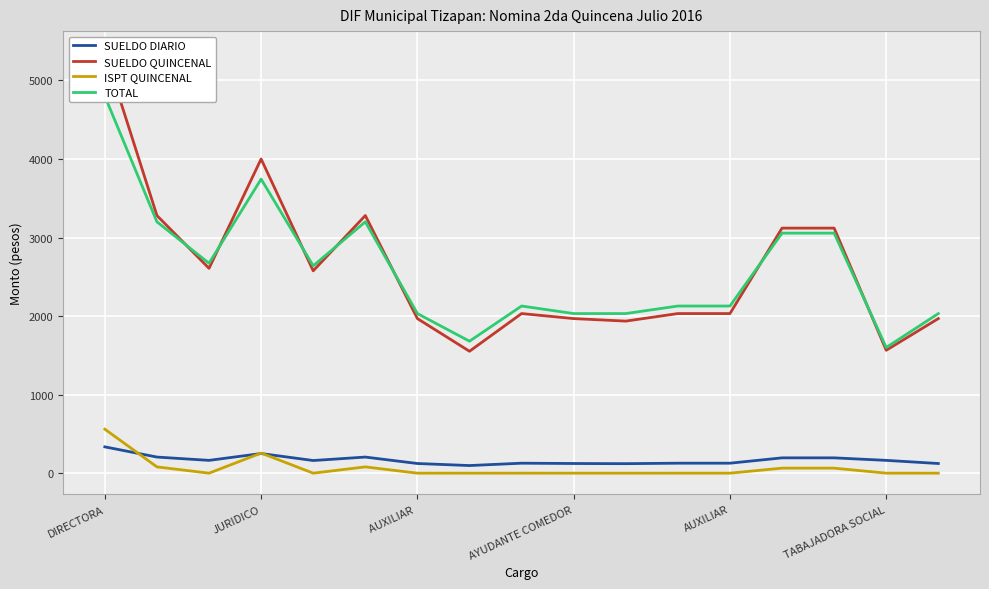

How many lines are shown in the chart?

4